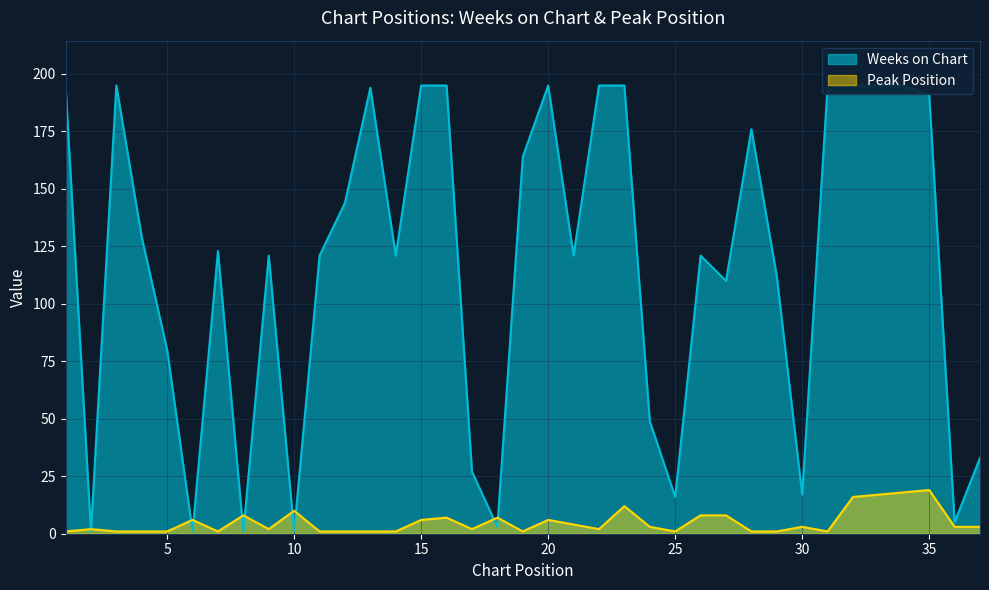

What is the greatest value displayed?

195